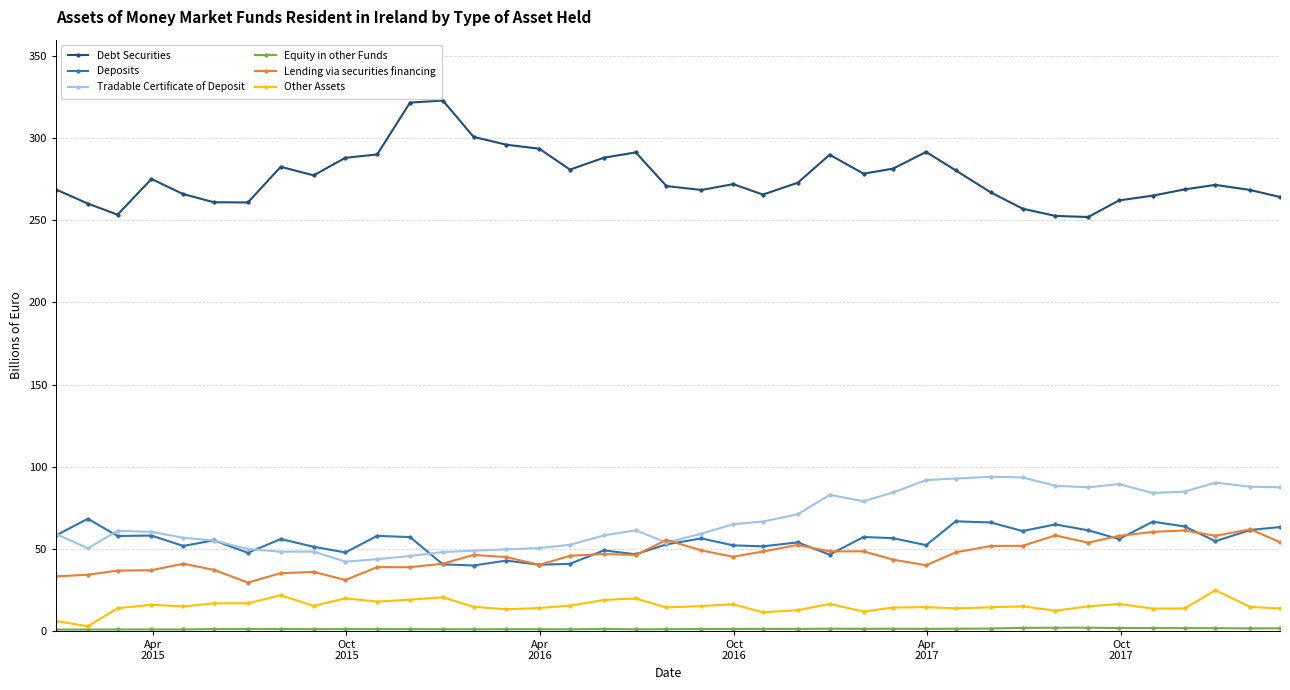

Is this an area chart (filled region under the line)?

No